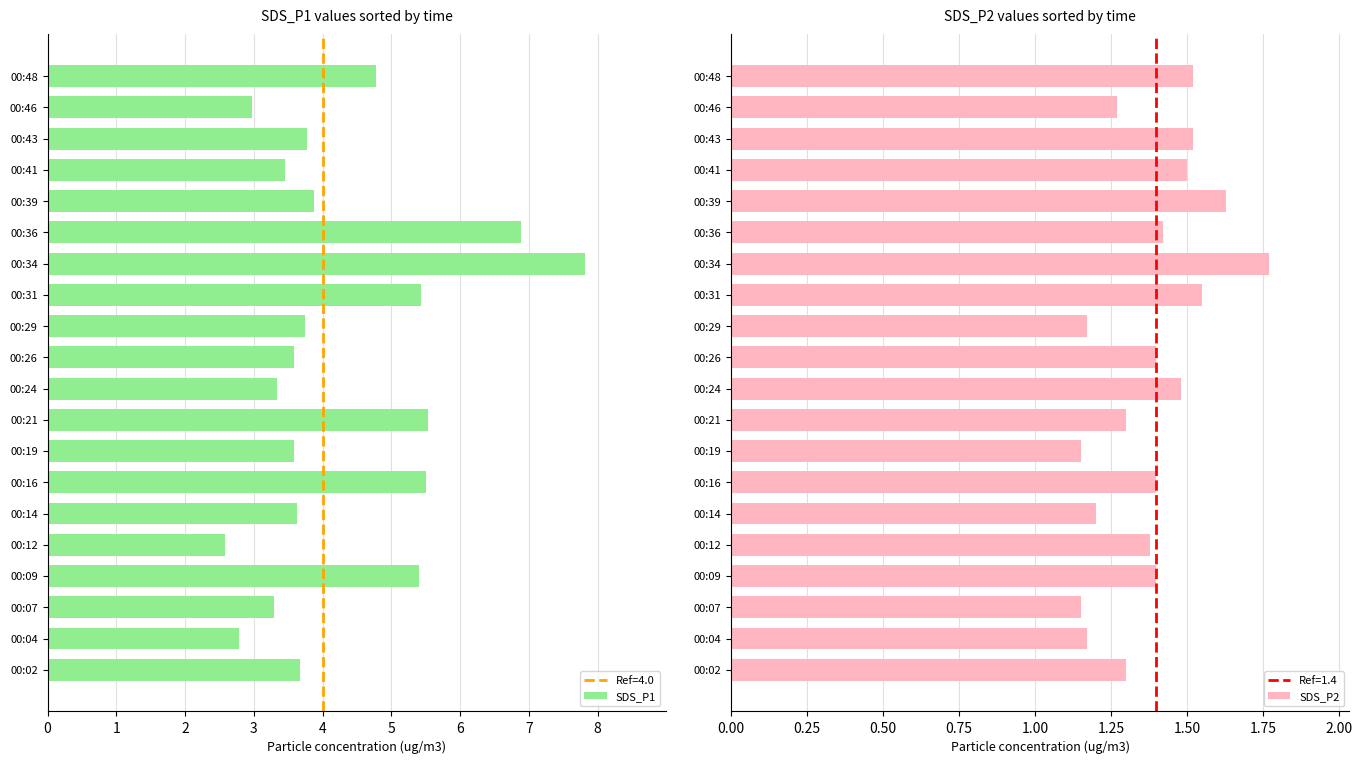

How many SDS_P2 values are between 1 and 2?

20